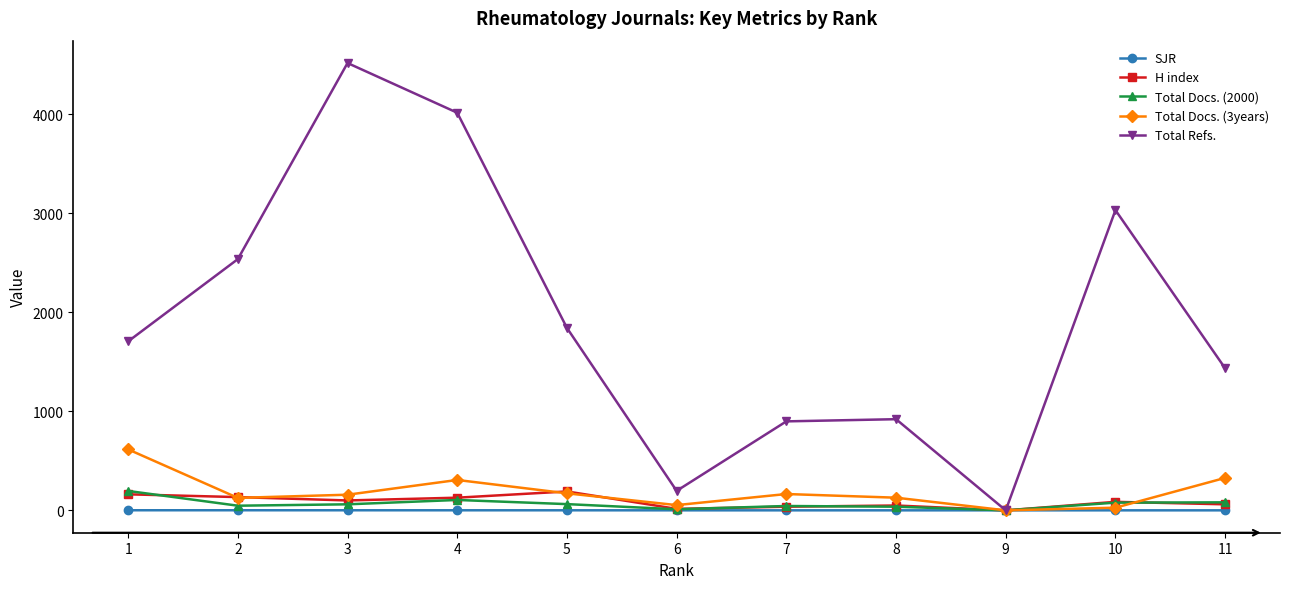

In Total Docs. (3years), how many points are lower than both neighbors (excluding endpoints)?

3